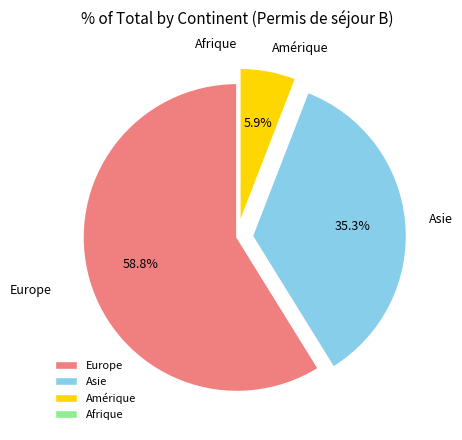

What is the ratio of the value at Asie to the value at Amérique?

6.0